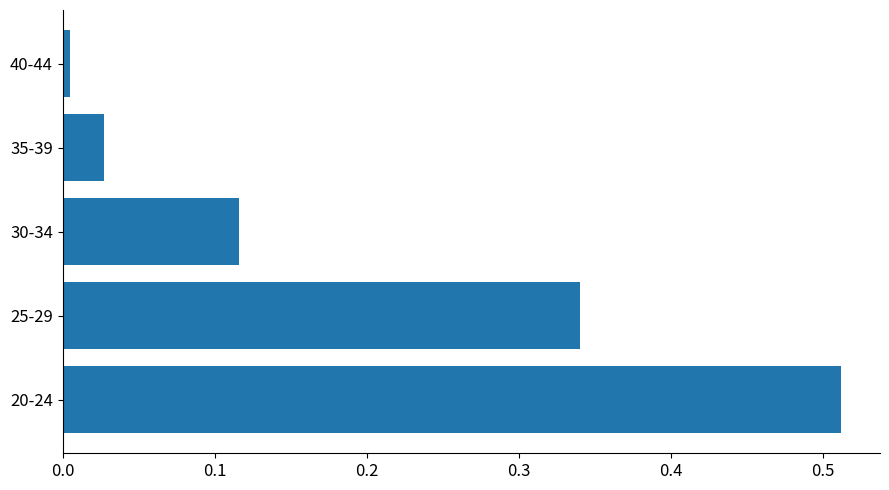

What is the sum of the values at 25-29 and 35-39?

0.4